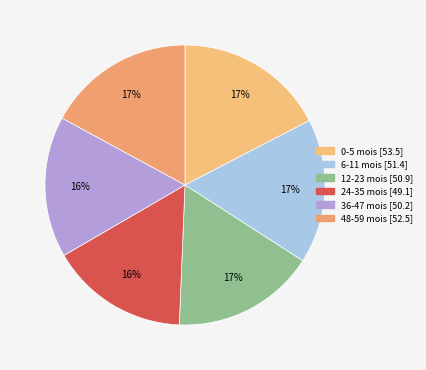

Does 48-59 mois account for over 50% of the chart?

No